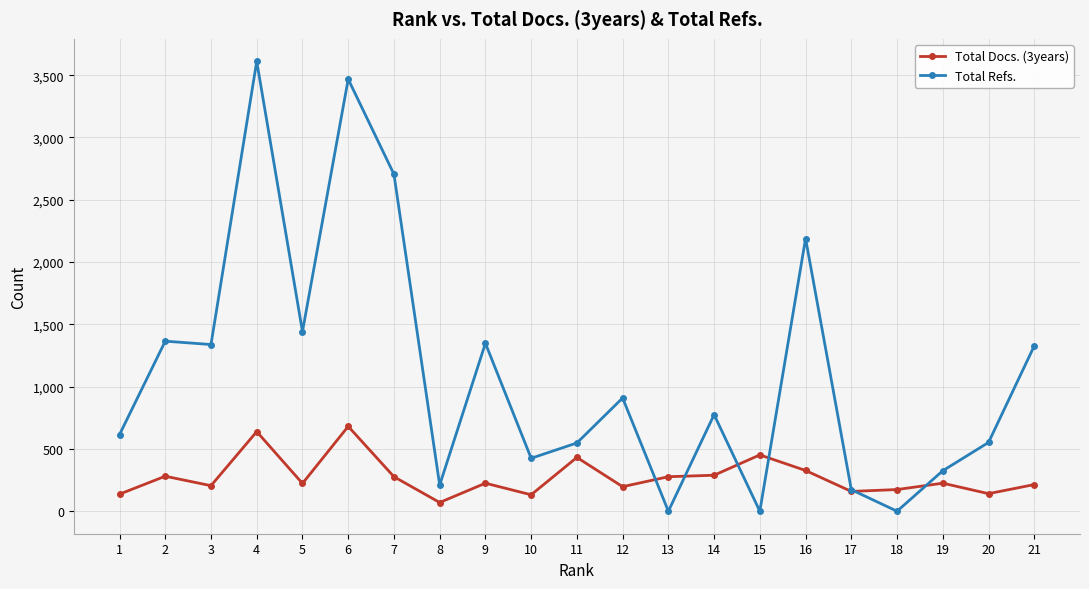

What is the difference between the second highest and second lowest values in the Total Docs. (3years) series?

507